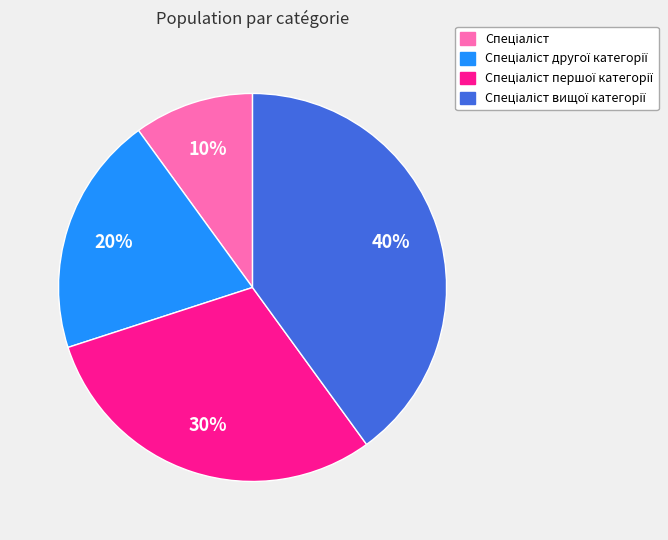

To the nearest percent, what is the difference between the largest and smallest slice percentages?

30%